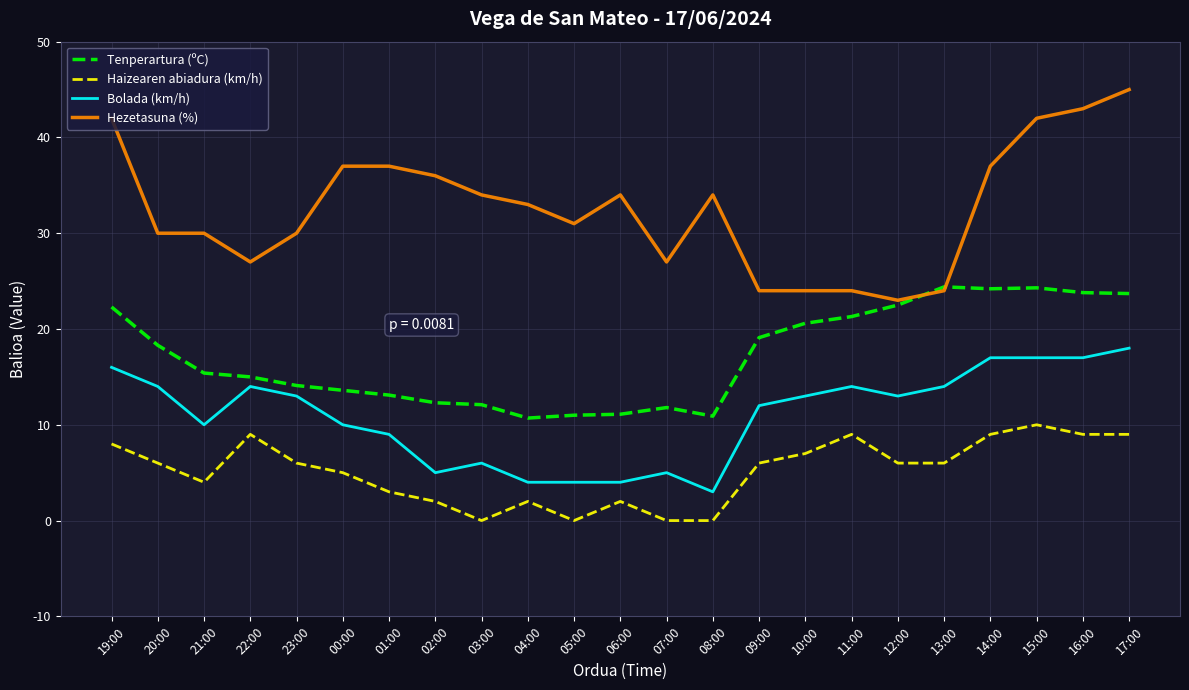

What are all the series names shown in the legend?

Tenperartura (ºC), Haizearen abiadura (km/h), Bolada (km/h), Hezetasuna (%)